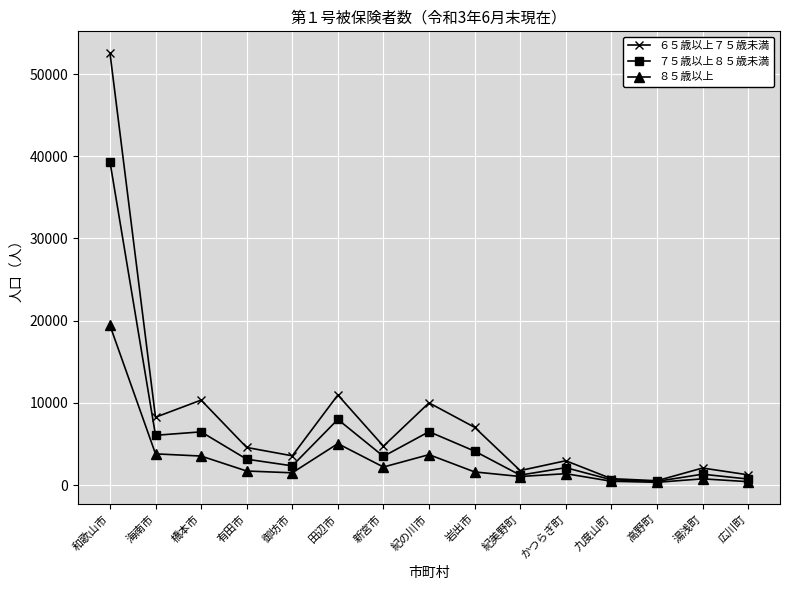

What is the label of the 3rd point from the left?

橋本市